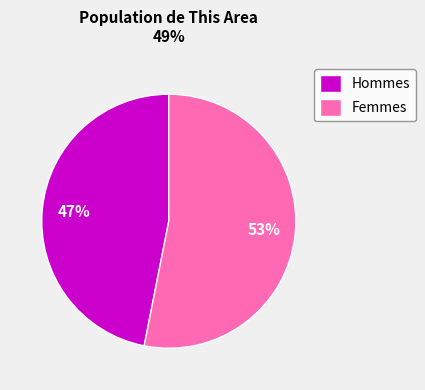

How many slices are in this pie chart?

2